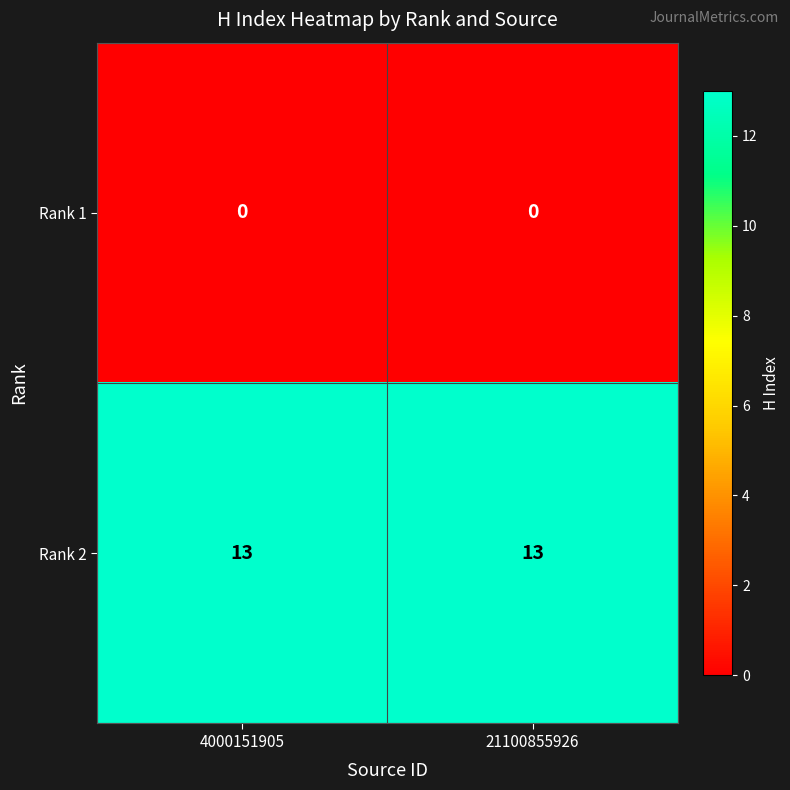

What is the greatest value displayed?

13